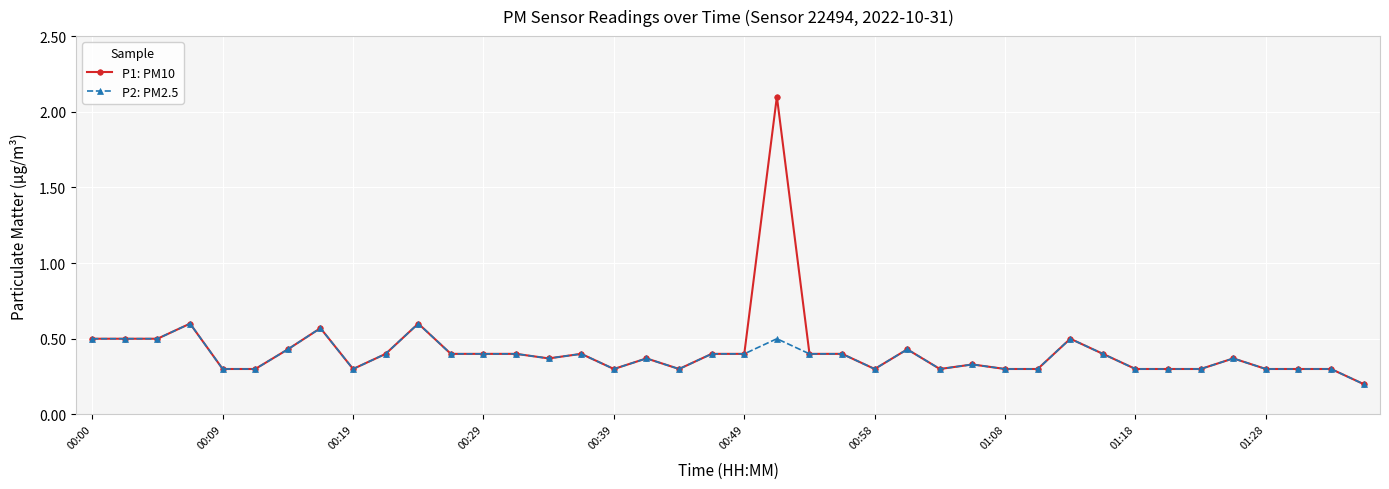

Does the chart display data point markers on the line(s)?

Yes